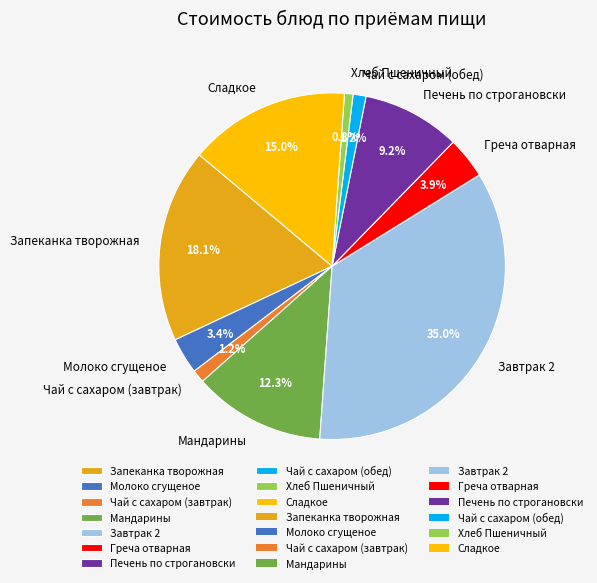

Does any single category account for the majority?

No